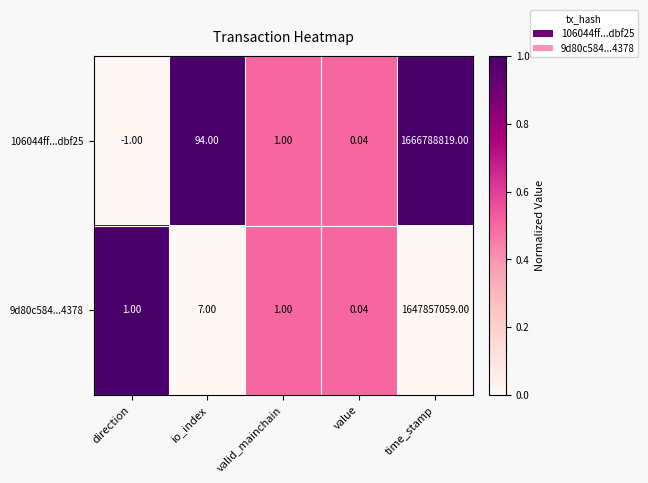

At which label is 9d80c584...4378 closest to 823928529?

io_index